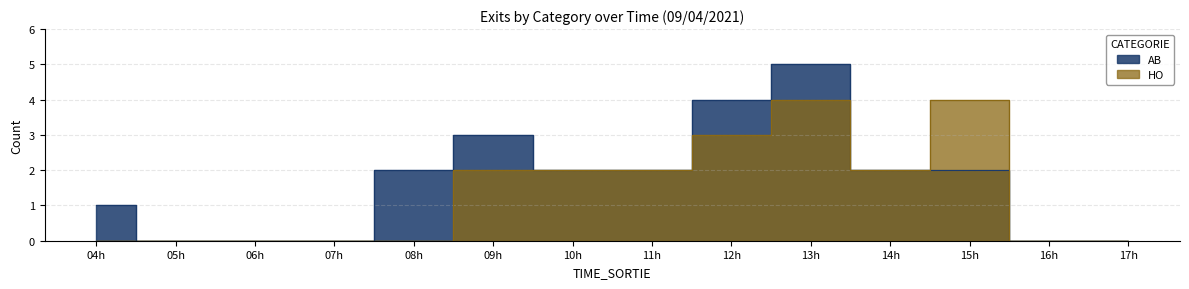

True or false: HO and AB intersect in this chart.

False